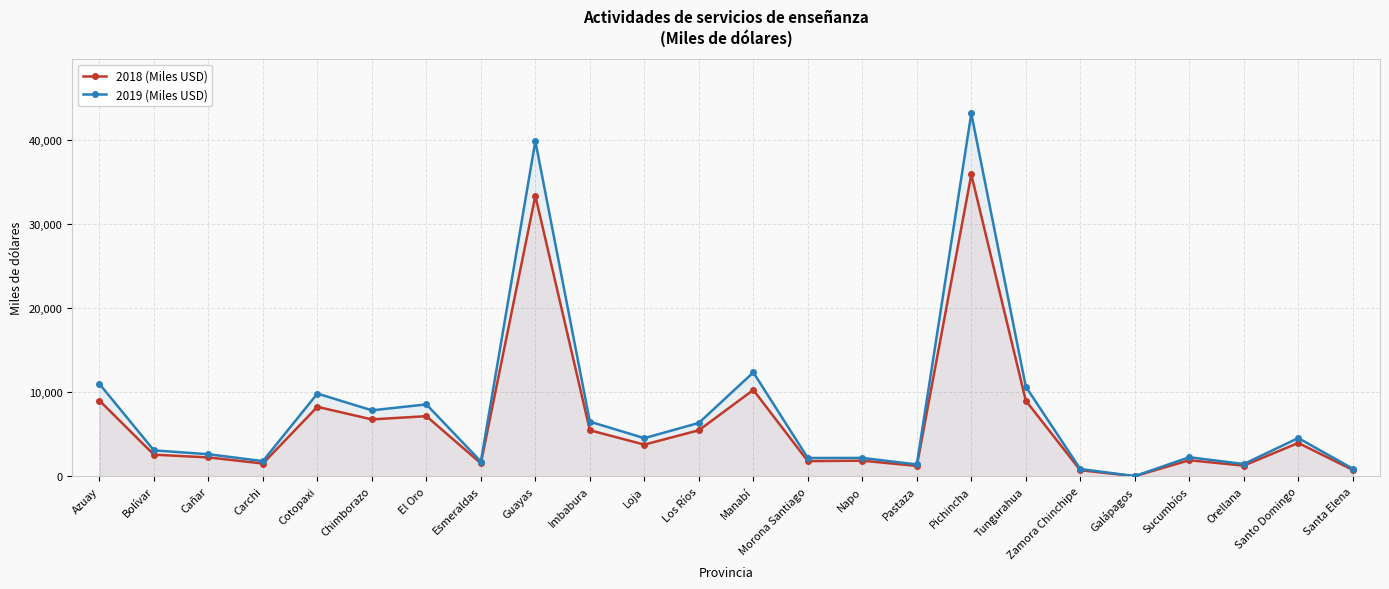

Where does the 2019 (Miles USD) series first go above 4534?

Azuay